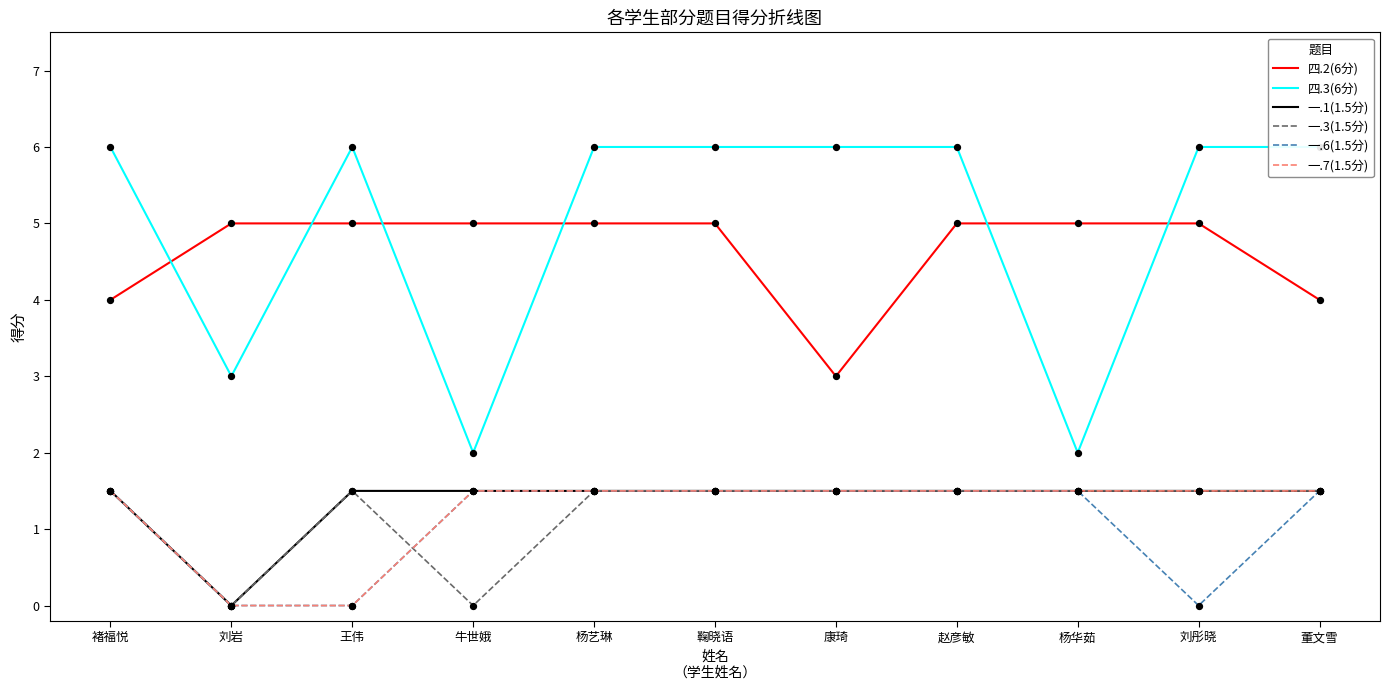

Which series contains the lowest Y value?

一.1(1.5分)